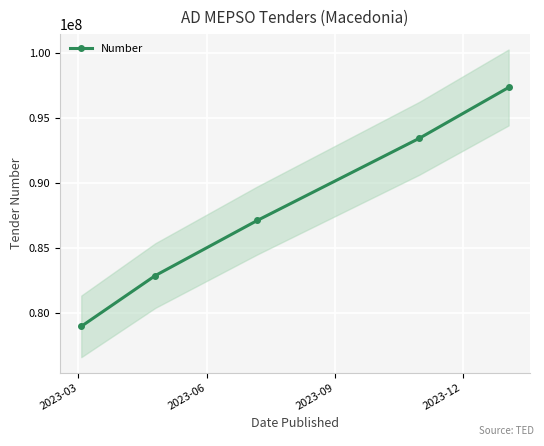

What is the greatest value displayed?

97312431